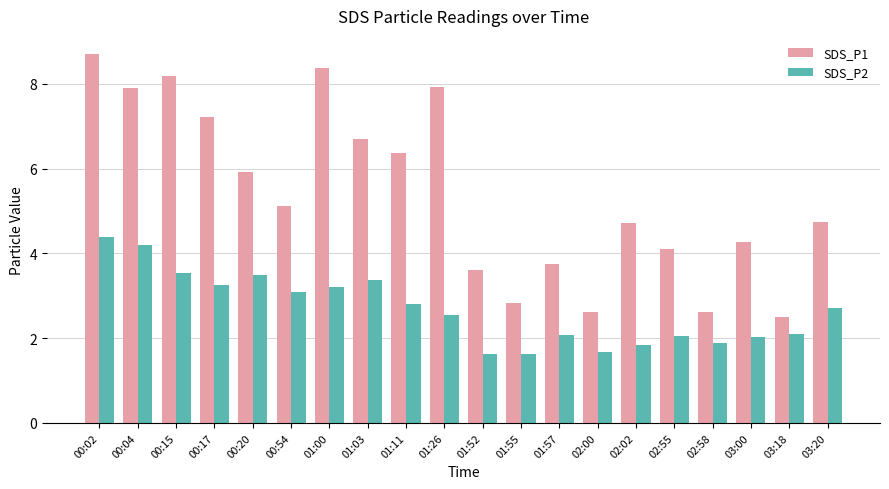

Which series changed the most between 01:03 and 02:58?

SDS_P1